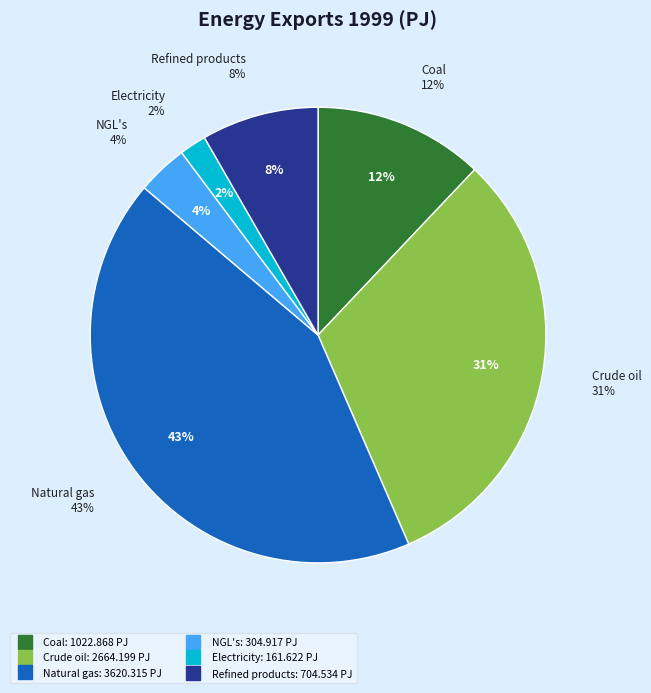

How much of the chart is everything except Coal?

87.9%